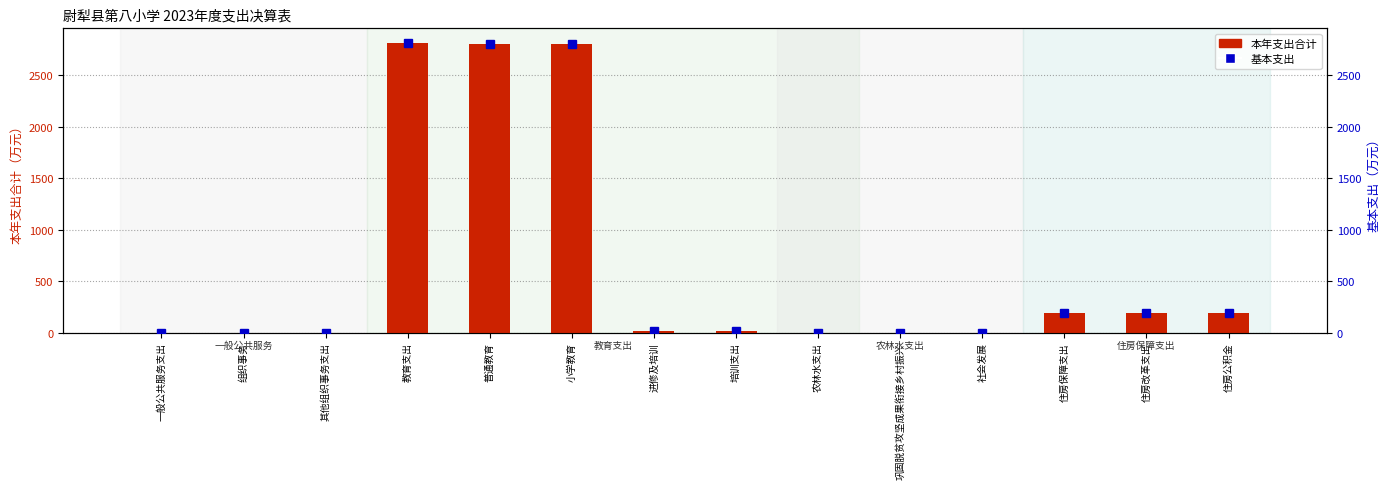

Between 农林水支出 and 组织事务, which is larger?

农林水支出